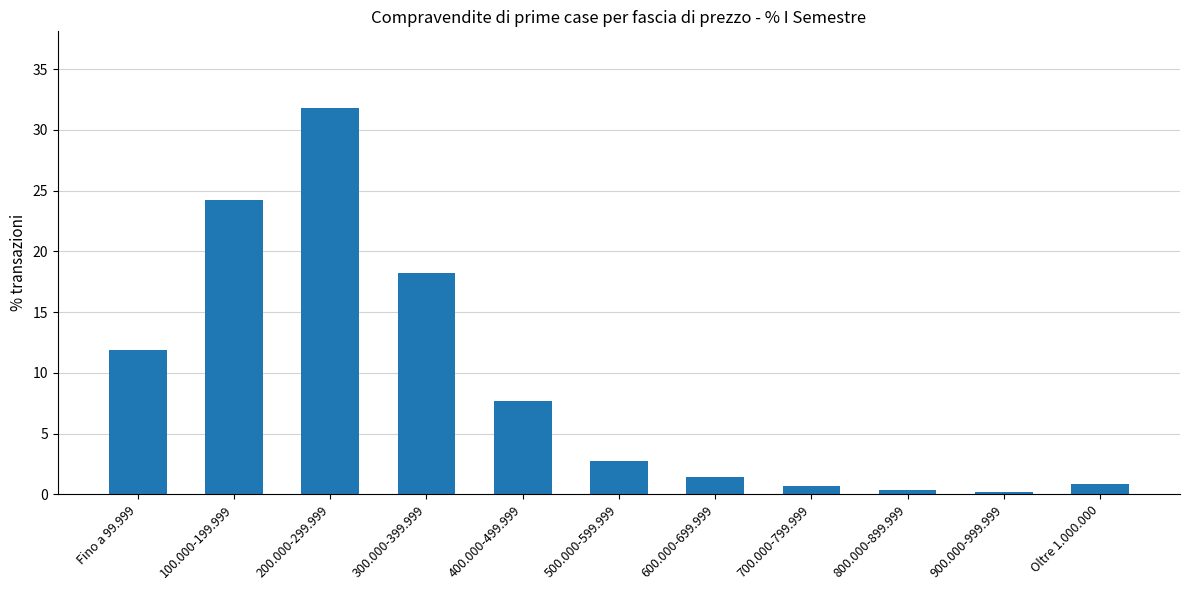

What is the label of the 11th bar from the right?

Fino a 99.999